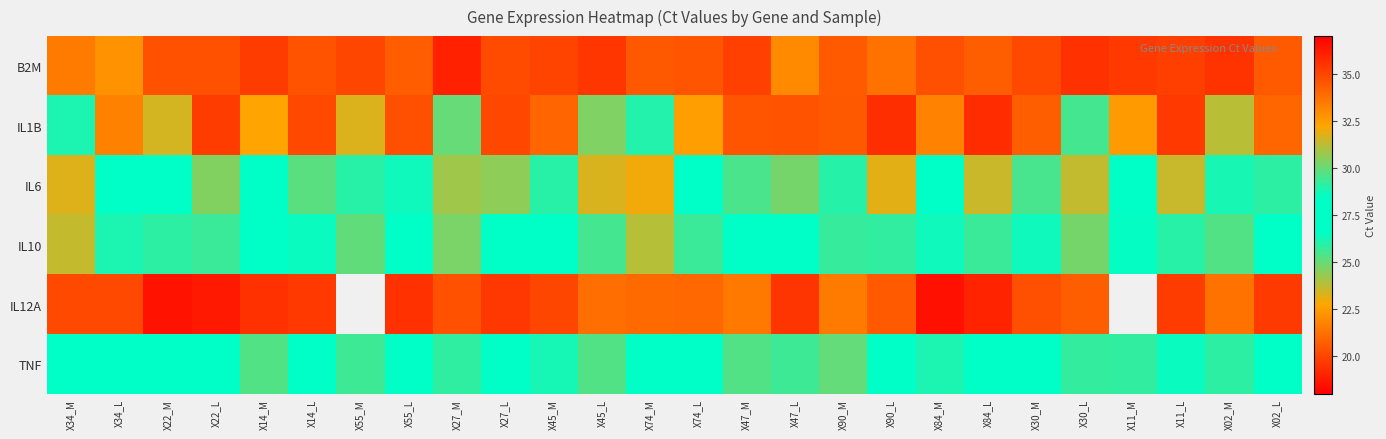

The value of B2M at X47_M is 19.9. True or false?

True